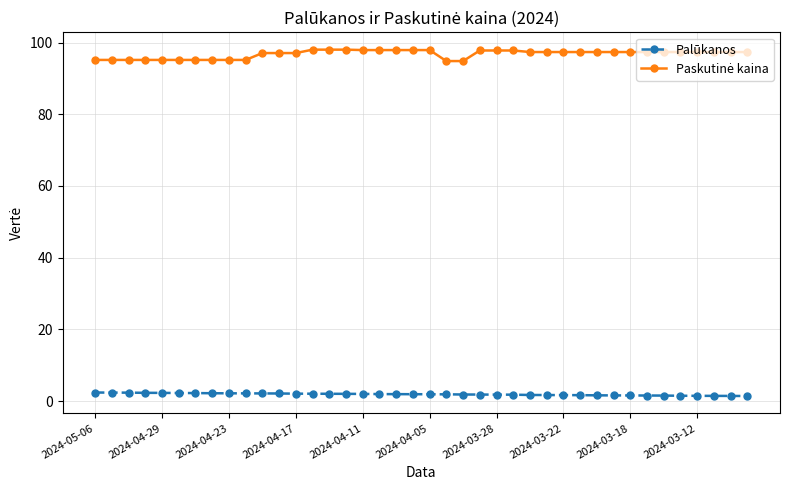

What is the highest value of the Palūkanos series?

2.4